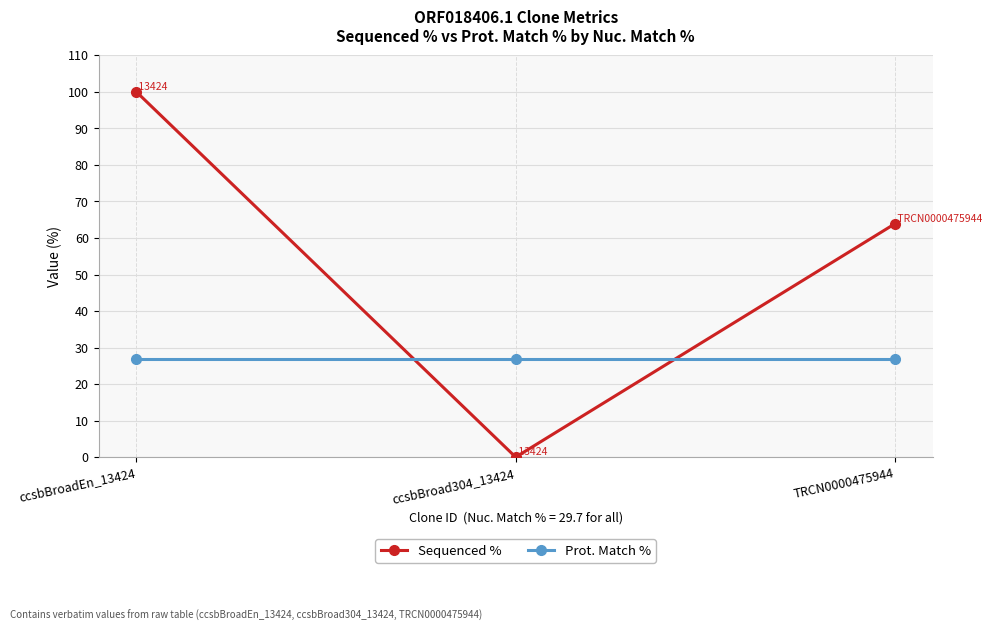

Reading left to right, what are all the values shown in this chart?

Sequenced %: ccsbBroadEn_13424=100.0	ccsbBroad304_13424=0.0	TRCN0000475944=63.9
Prot. Match %: ccsbBroadEn_13424=26.8	ccsbBroad304_13424=26.8	TRCN0000475944=26.8